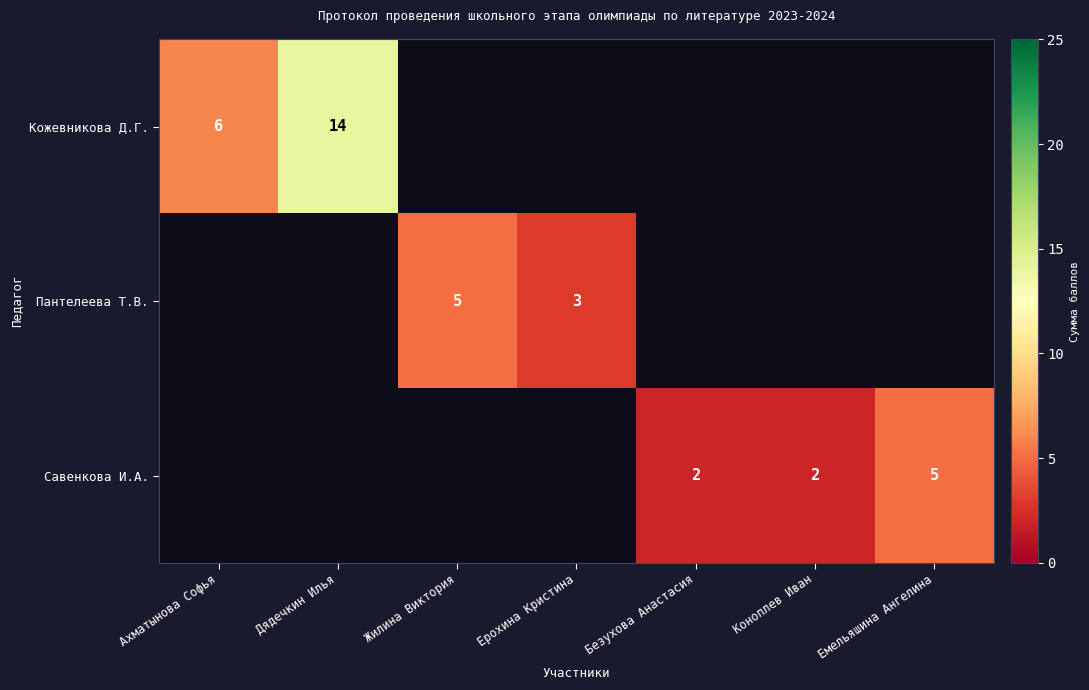

What is the total value across all series at Ерохина Кристина?

3